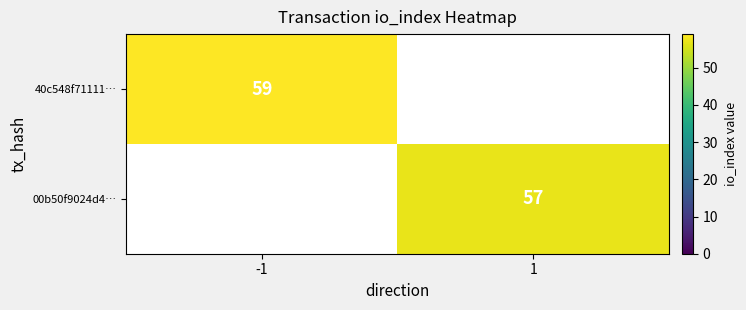

Which label corresponds to the smallest value in the chart?

1